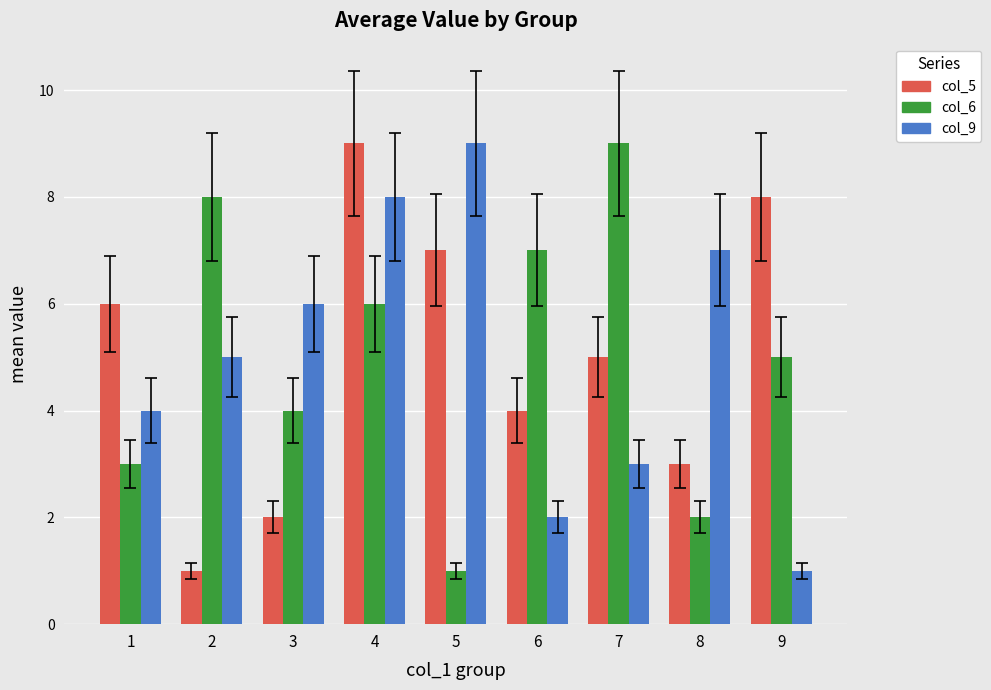

What is the difference between the col_9 values at 8 and 5?

2